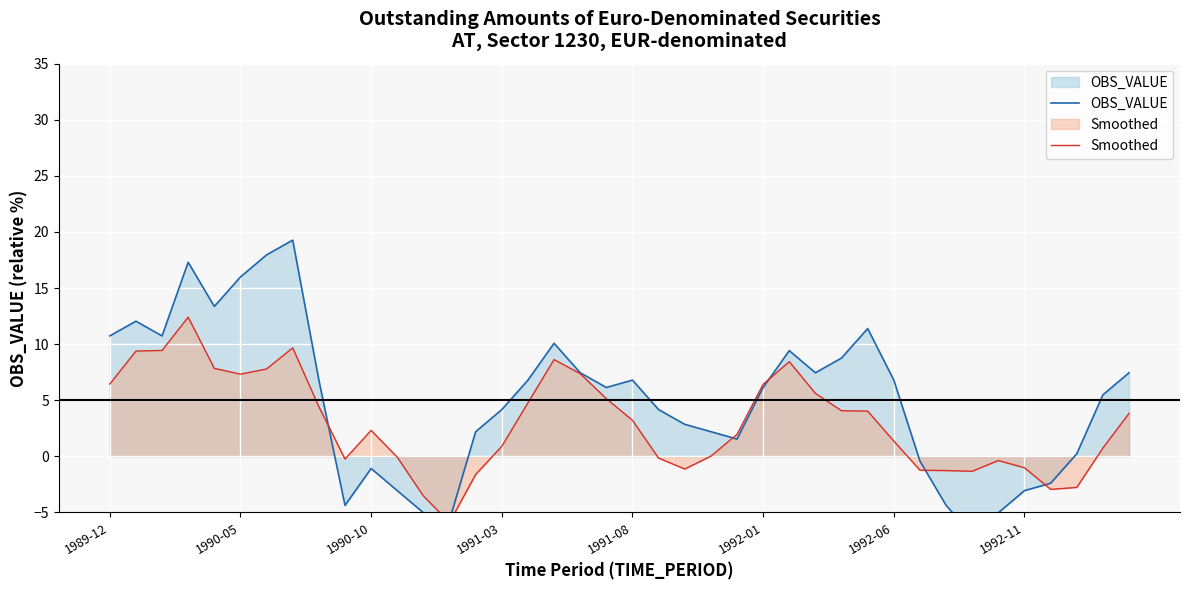

Which series ends up on top after the final intersection of OBS_VALUE and Smoothed?

OBS_VALUE